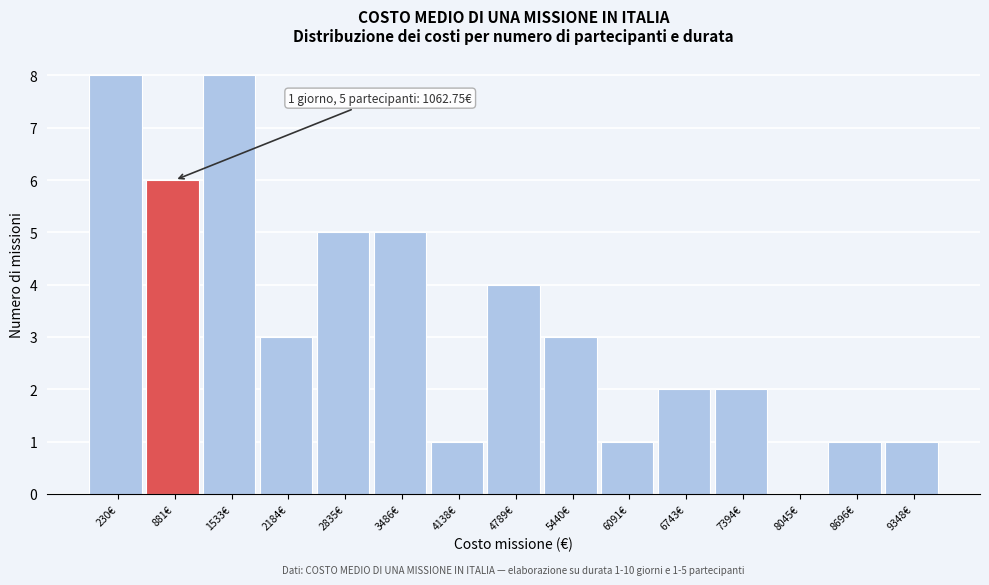

Reading left to right, extract all data points from this chart.

230€=8	881€=6	1533€=8	2184€=3	2835€=5	3486€=5	4138€=1	4789€=4	5440€=3	6091€=1	6743€=2	7394€=2	8045€=0	8696€=1	9348€=1